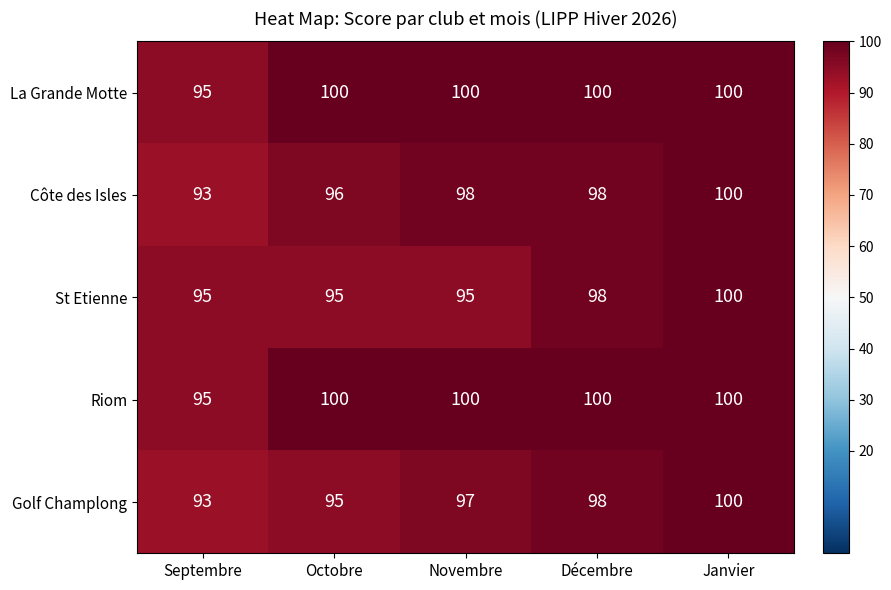

What is the total value across all series at Octobre?

486